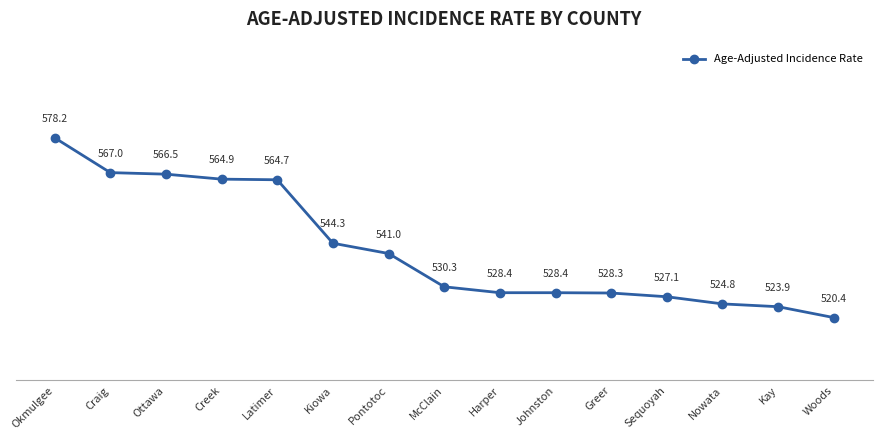

How many values are below 530?

7